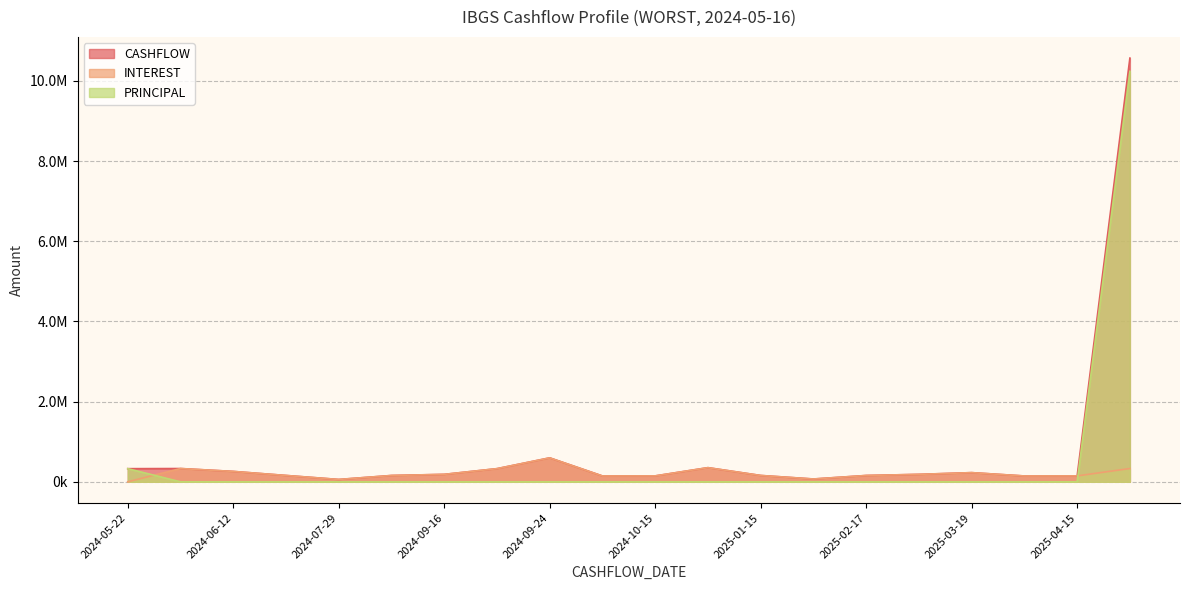

What is the total value across all series at 2025-01-28?

140342.7